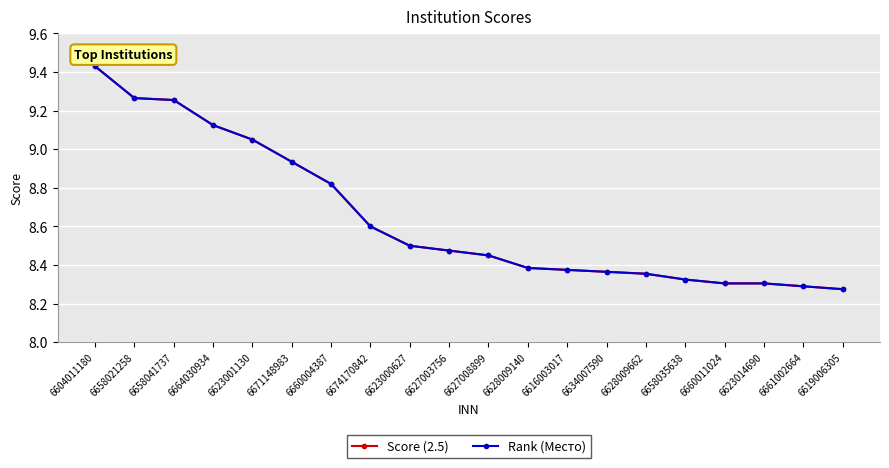

Is this an area chart (filled region under the line)?

No